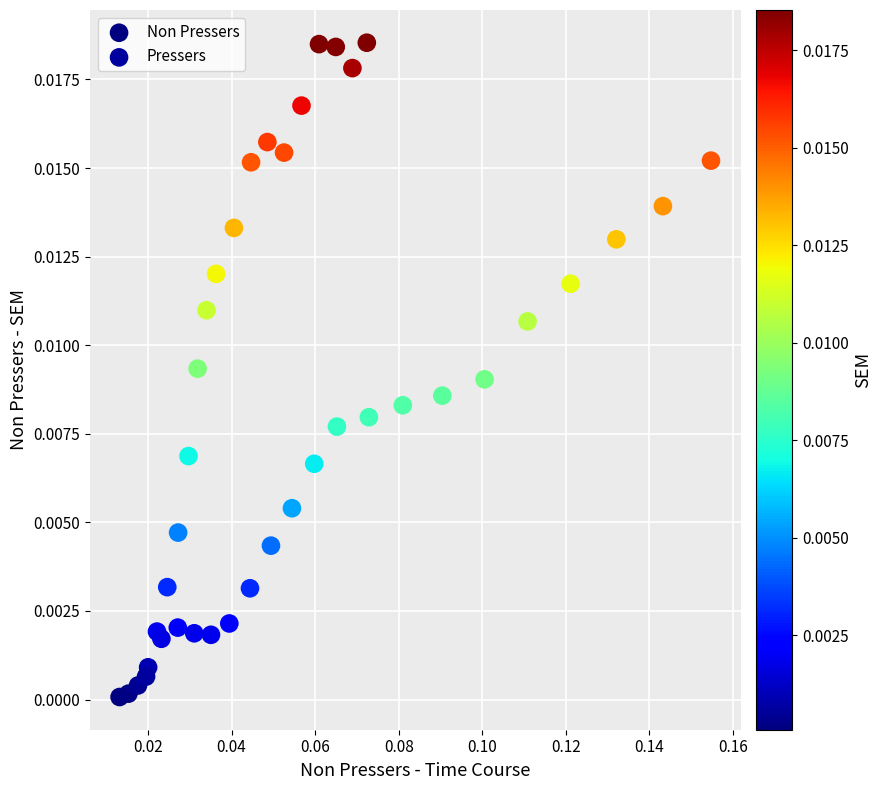

Which series contains the highest Y value?

Non Pressers